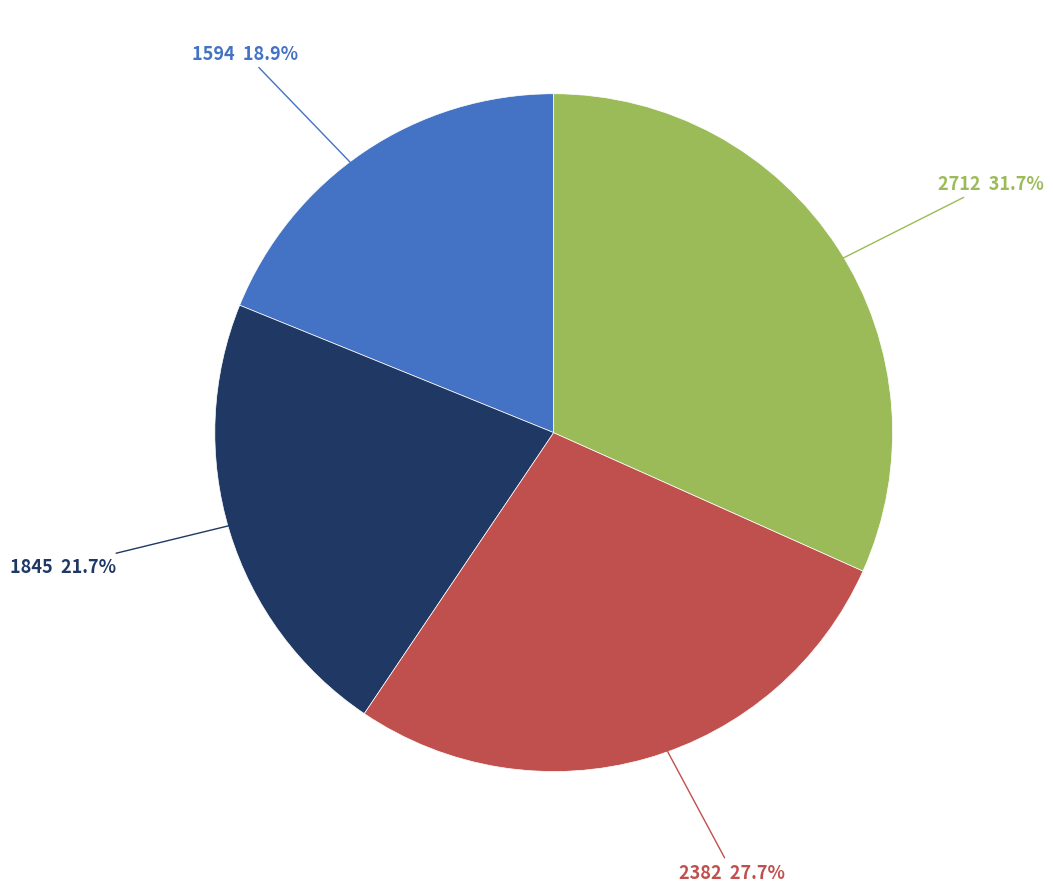

To the nearest percent, what portion does 2382 represent?

28%